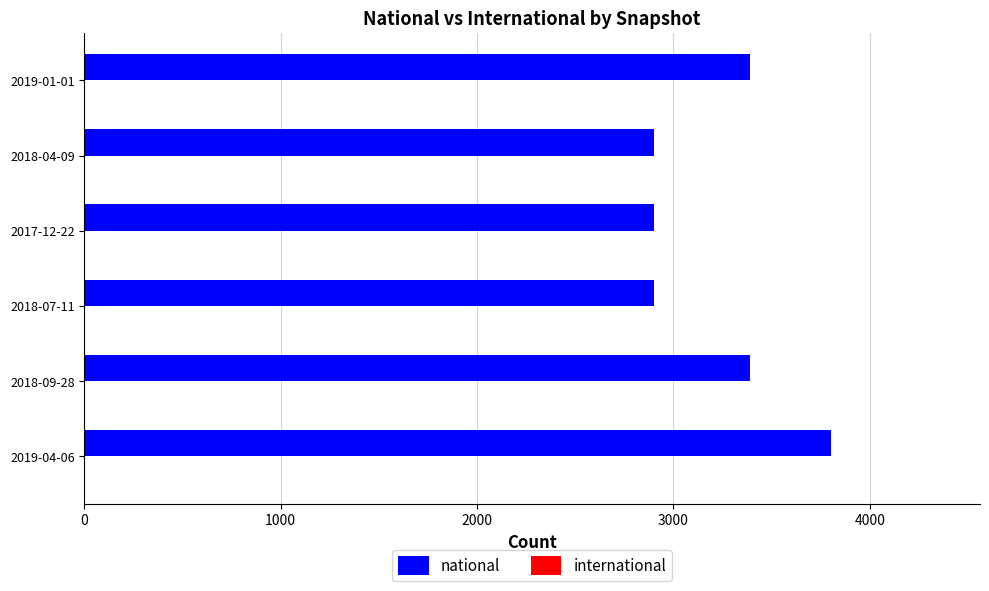

What is the ratio of the value at 2017-12-22 to the value at 2019-01-01?

0.9